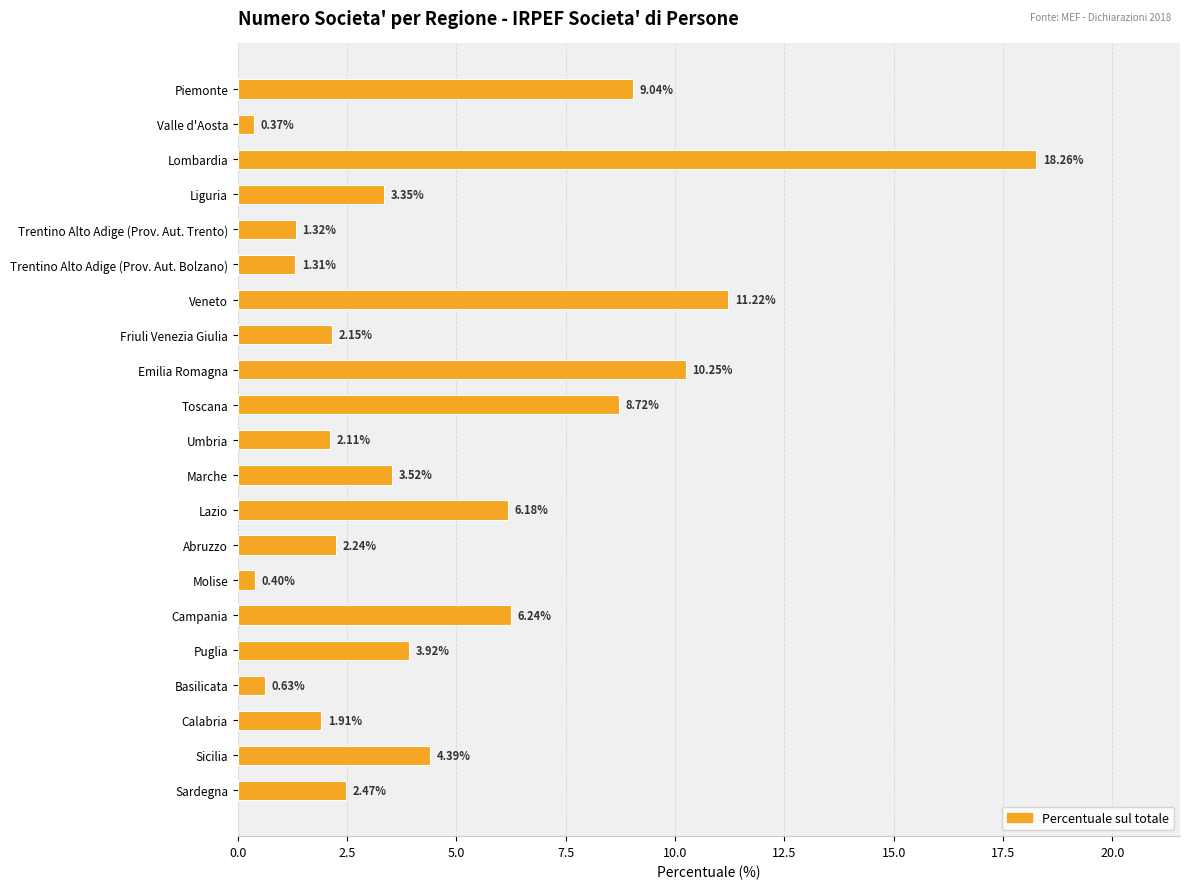

List the labels in order of value, largest first.

Lombardia, Veneto, Emilia Romagna, Piemonte, Toscana, Campania, Lazio, Sicilia, Puglia, Marche, Liguria, Sardegna, Abruzzo, Friuli Venezia Giulia, Umbria, Calabria, Trentino Alto Adige (Prov. Aut. Trento), Trentino Alto Adige (Prov. Aut. Bolzano), Basilicata, Molise, Valle d'Aosta